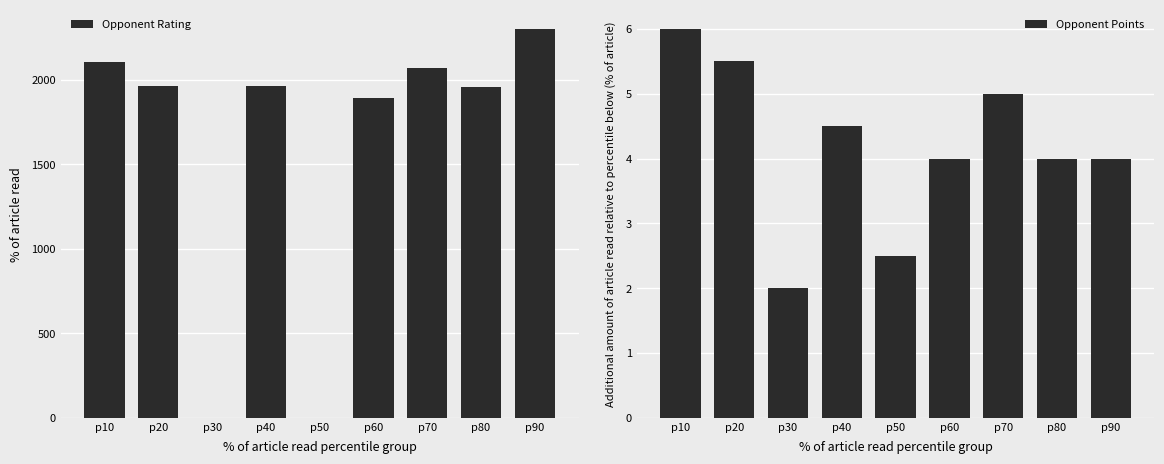

At which category does the chart reach its peak across all series?

p90